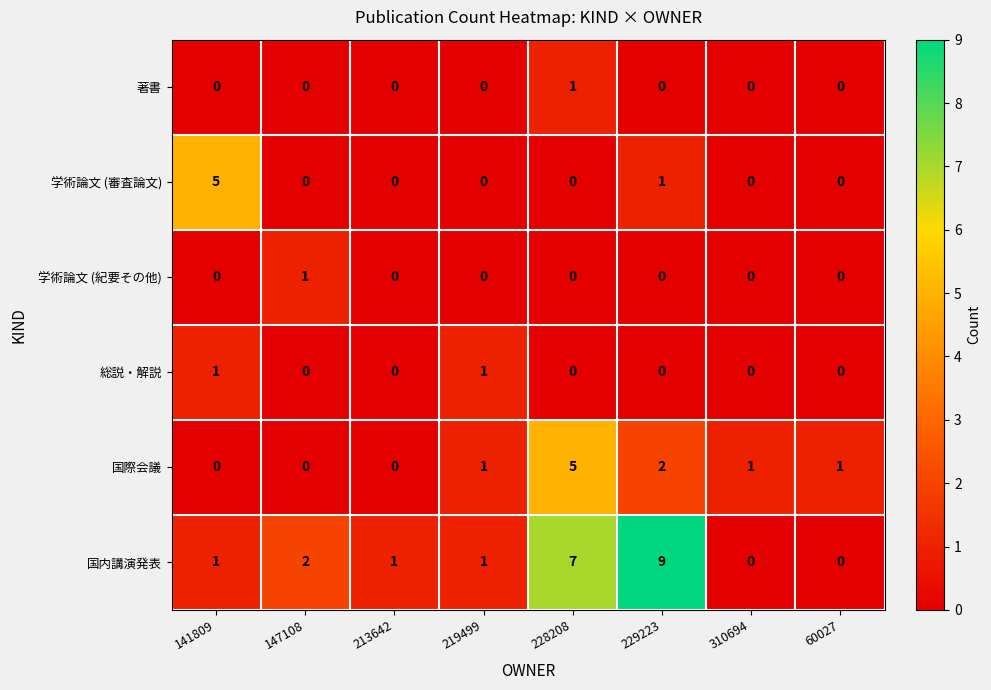

True or false: 著書 has a value of 2 at 228208.

False